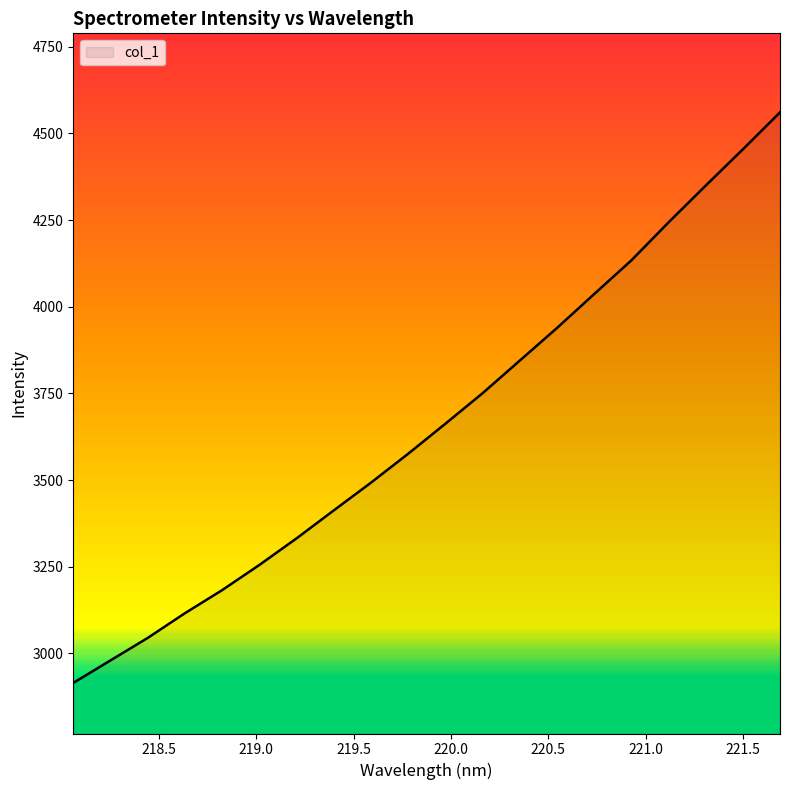

What is the sum of all values?

73275.2